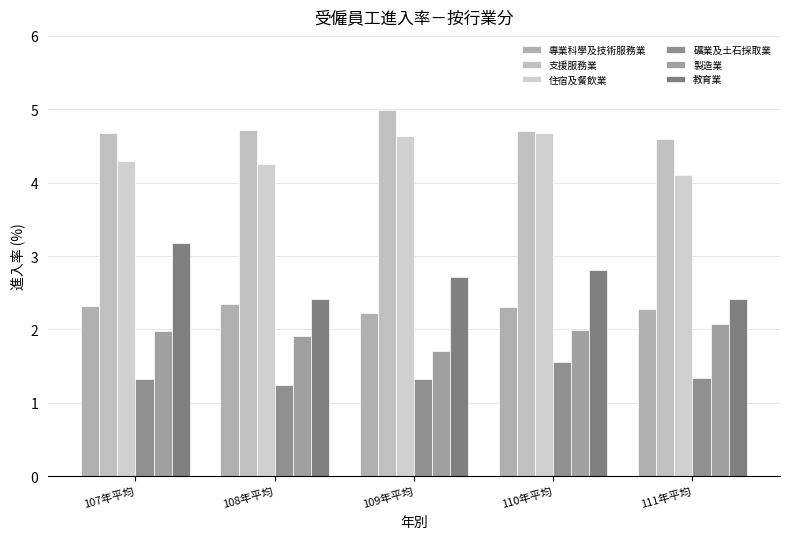

What is the average value of the 住宿及餐飲業 series?

4.4